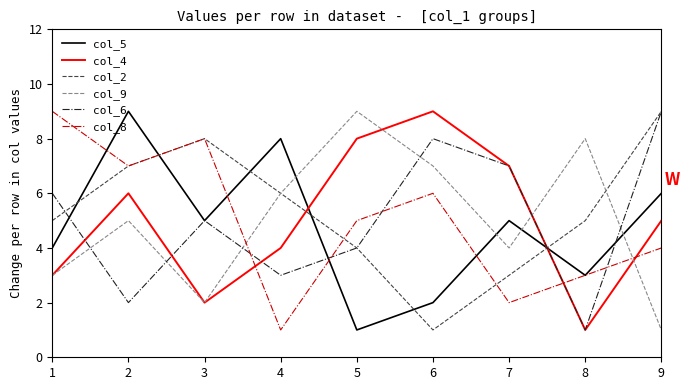

Between which two adjacent categories do col_4 and col_8 first intersect?

3 and 4